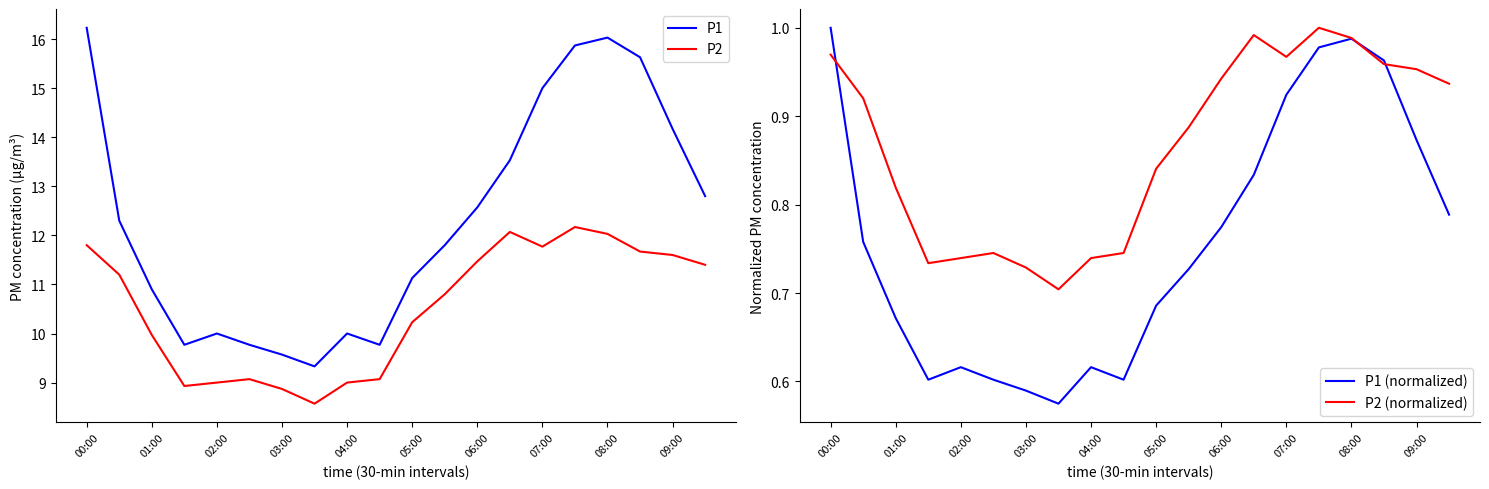

Is it true that P1 equals 12.6 at 06:00?

True